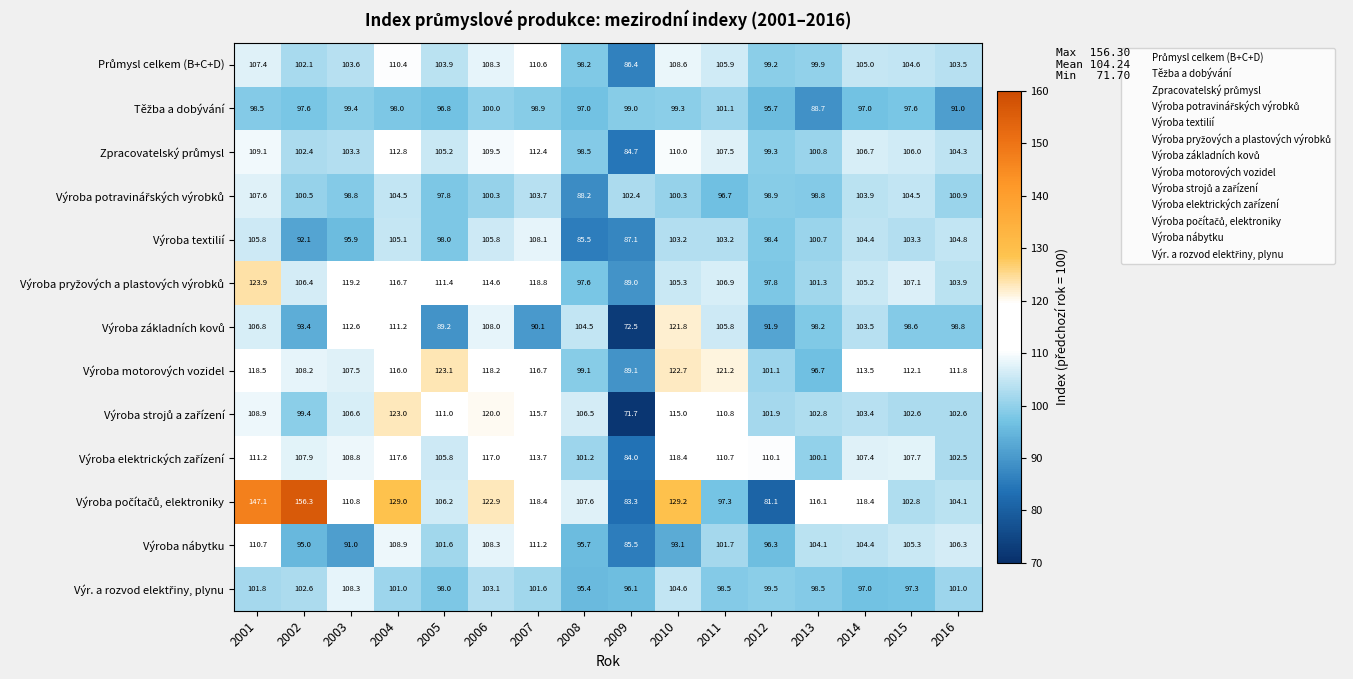

What is the minimum value shown in the chart?

71.7